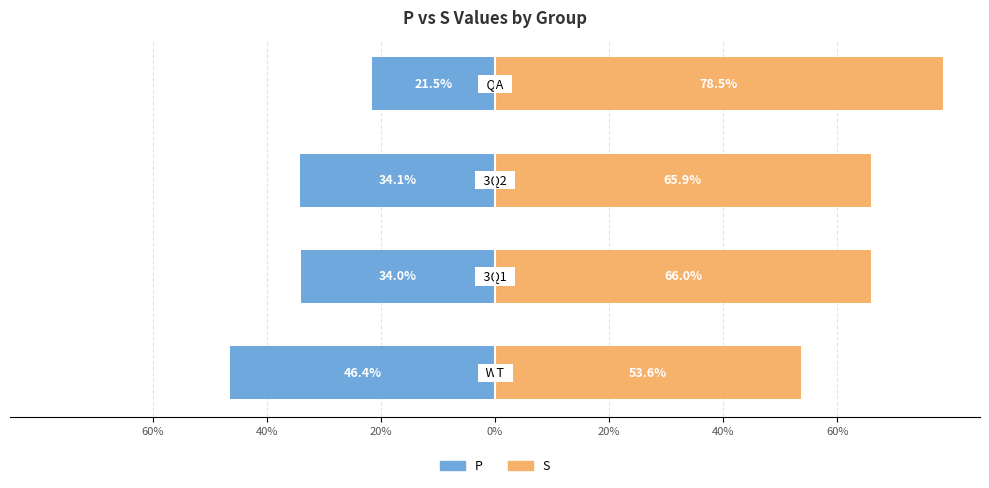

At how many categories does at least one series exceed 0?

4